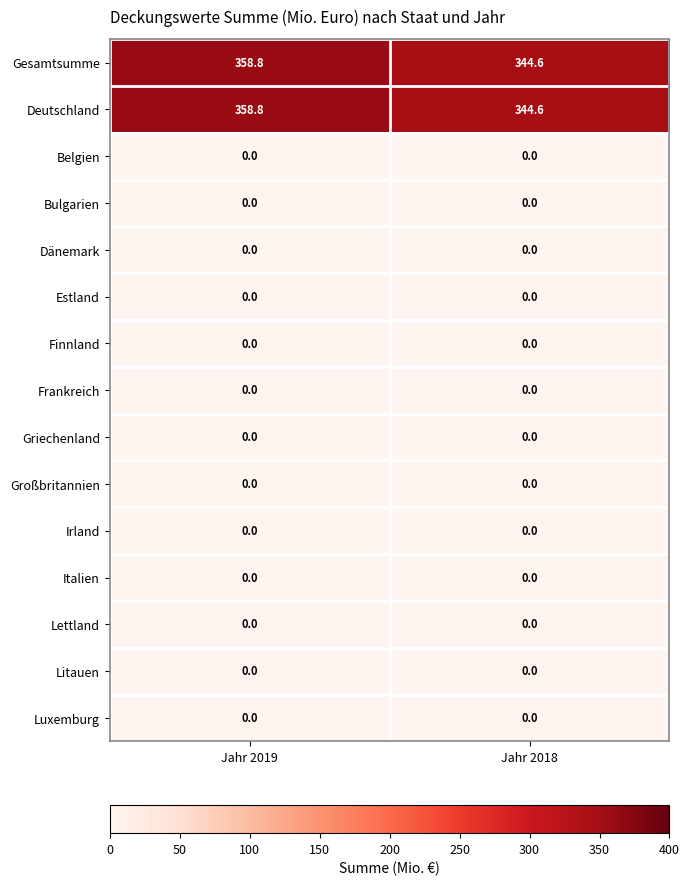

At which category is the sum across all series the highest?

Jahr 2019